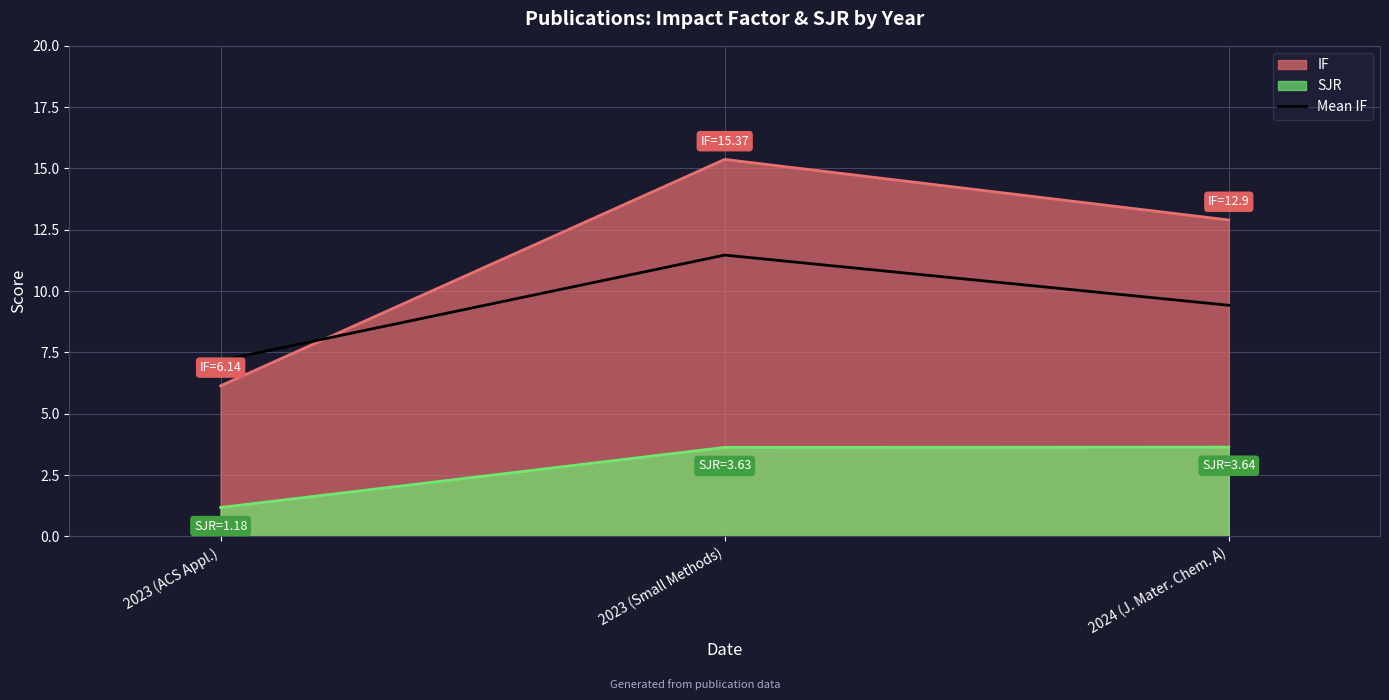

List the labels in order of value, smallest first.

2023 (ACS Appl.), 2024 (J. Mater. Chem. A), 2023 (Small Methods)